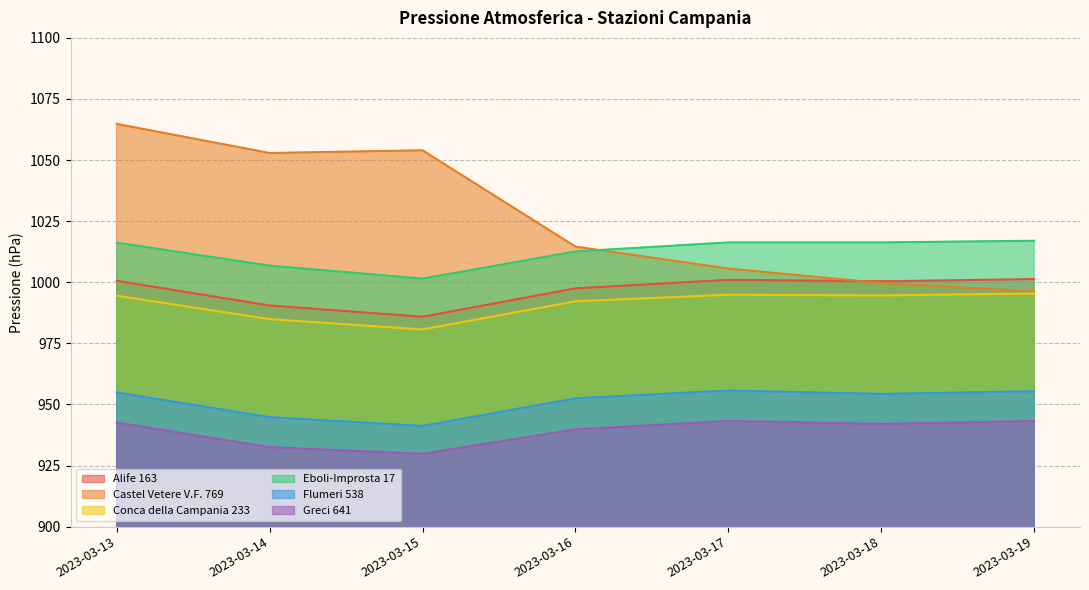

True or false: Castel Vetere V.F. 769 and Eboli-Improsta 17 intersect in this chart.

True